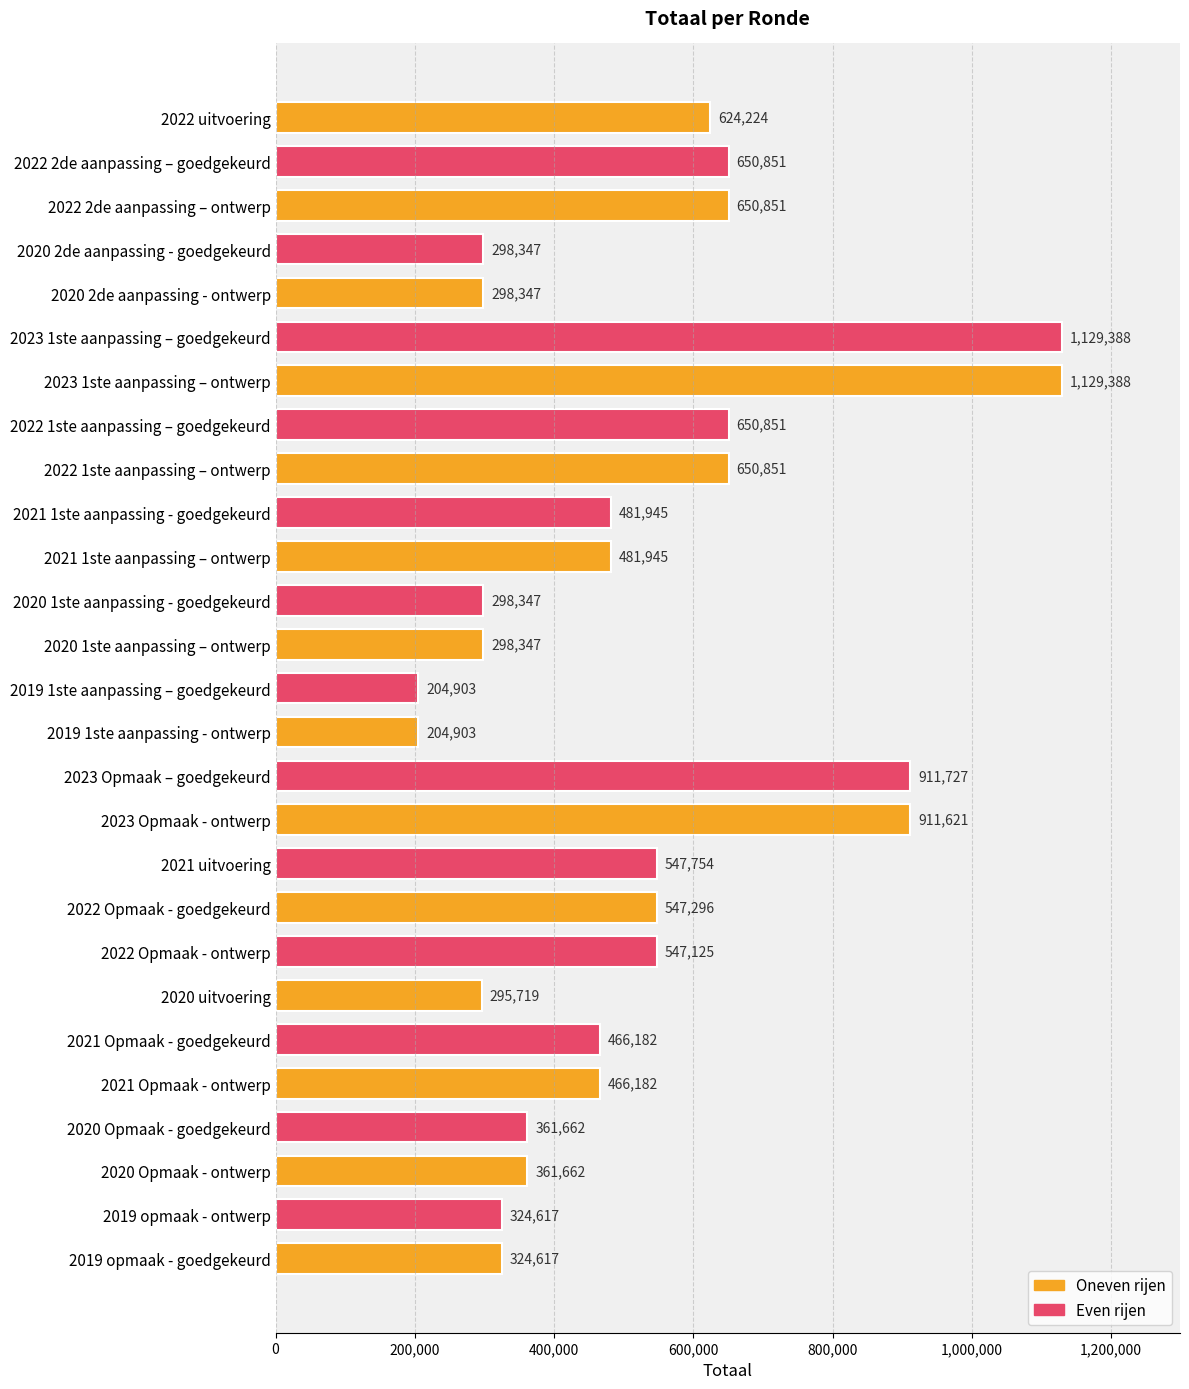

Between 2020 Opmaak - ontwerp and 2020 2de aanpassing - ontwerp, which is larger?

2020 Opmaak - ontwerp